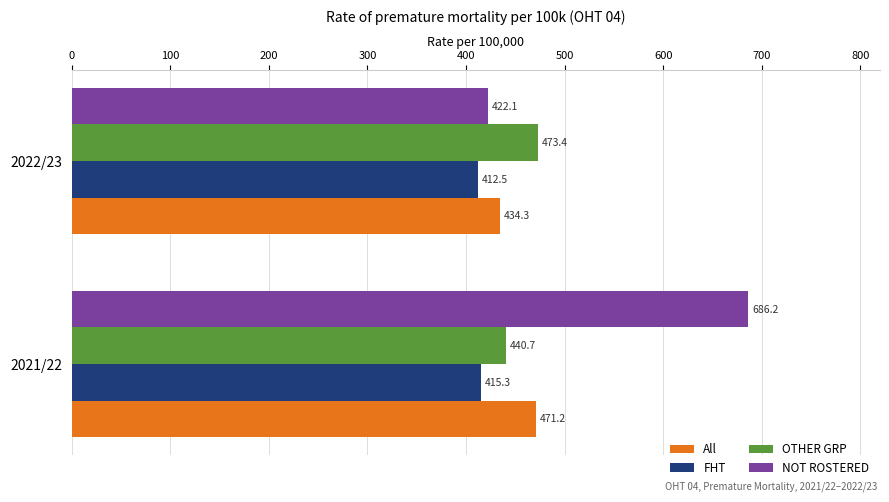

What is the sum of all OTHER GRP values?

914.1